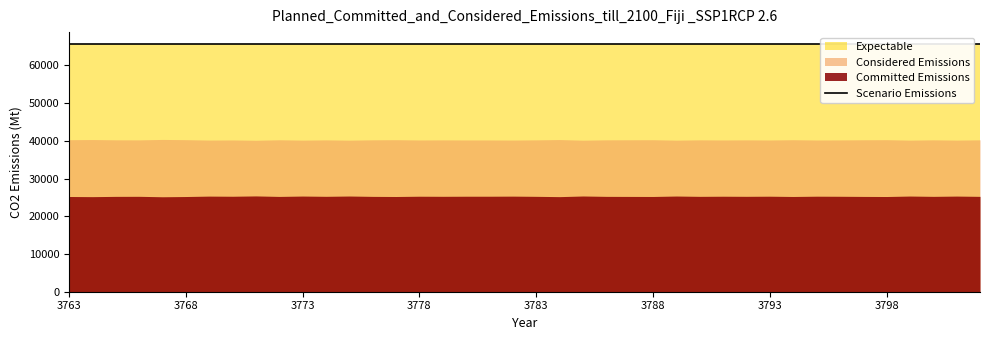

Reading left to right, extract all data points from this chart.

Committed Emissions: 3763=25240	3764=25200	3765=25271	3766=25286	3767=25170	3768=25233	3769=25341	3770=25305	3771=25391	3772=25259	3773=25355	3774=25286	3775=25364	3776=25270	3777=25239	3778=25312	3779=25288	3780=25311	3781=25311	3782=25336	3783=25282	3784=25203	3785=25371	3786=25274	3787=25260	3788=25246	3789=25361	3790=25278	3791=25311	3792=25285	3793=25317	3794=25245	3795=25318	3796=25298	3797=25259	3798=25236	3799=25357	3800=25276	3801=25348	3802=25276
Considered Emissions: 3763=40295	3764=40335	3765=40264	3766=40249	3767=40365	3768=40302	3769=40194	3770=40230	3771=40144	3772=40276	3773=40180	3774=40249	3775=40171	3776=40265	3777=40296	3778=40223	3779=40247	3780=40224	3781=40224	3782=40199	3783=40253	3784=40332	3785=40164	3786=40261	3787=40275	3788=40289	3789=40174	3790=40257	3791=40224	3792=40250	3793=40218	3794=40290	3795=40217	3796=40237	3797=40276	3798=40299	3799=40178	3800=40259	3801=40187	3802=40259
Expectable: 3763=65535	3764=65535	3765=65535	3766=65535	3767=65535	3768=65535	3769=65535	3770=65535	3771=65535	3772=65535	3773=65535	3774=65535	3775=65535	3776=65535	3777=65535	3778=65535	3779=65535	3780=65535	3781=65535	3782=65535	3783=65535	3784=65535	3785=65535	3786=65535	3787=65535	3788=65535	3789=65535	3790=65535	3791=65535	3792=65535	3793=65535	3794=65535	3795=65535	3796=65535	3797=65535	3798=65535	3799=65535	3800=65535	3801=65535	3802=65535
Scenario Emissions: 3763=65535	3764=65535	3765=65535	3766=65535	3767=65535	3768=65535	3769=65535	3770=65535	3771=65535	3772=65535	3773=65535	3774=65535	3775=65535	3776=65535	3777=65535	3778=65535	3779=65535	3780=65535	3781=65535	3782=65535	3783=65535	3784=65535	3785=65535	3786=65535	3787=65535	3788=65535	3789=65535	3790=65535	3791=65535	3792=65535	3793=65535	3794=65535	3795=65535	3796=65535	3797=65535	3798=65535	3799=65535	3800=65535	3801=65535	3802=65535